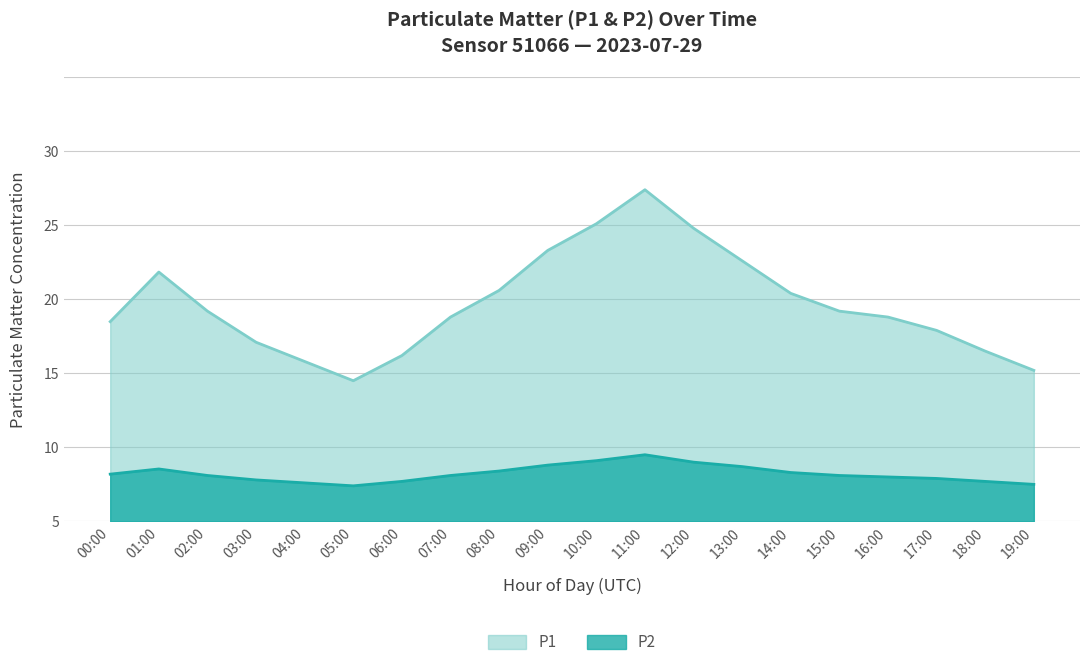

At 15:00, list the series in order from smallest to largest.

P2, P1